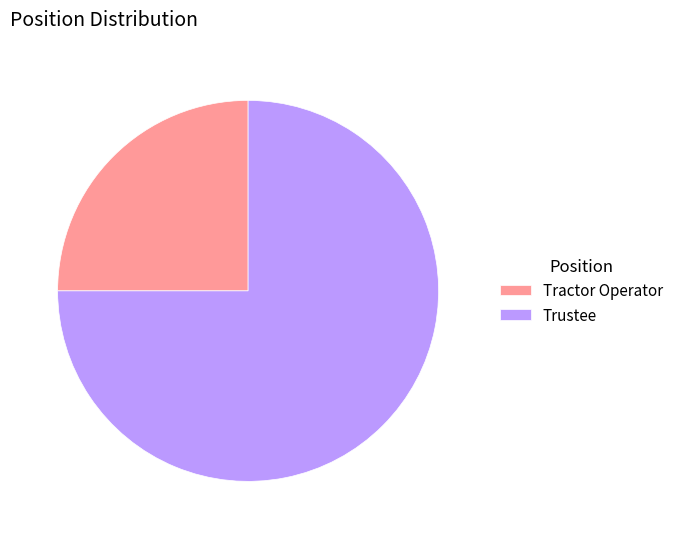

Is the sum of Trustee and Tractor Operator greater than half?

Yes